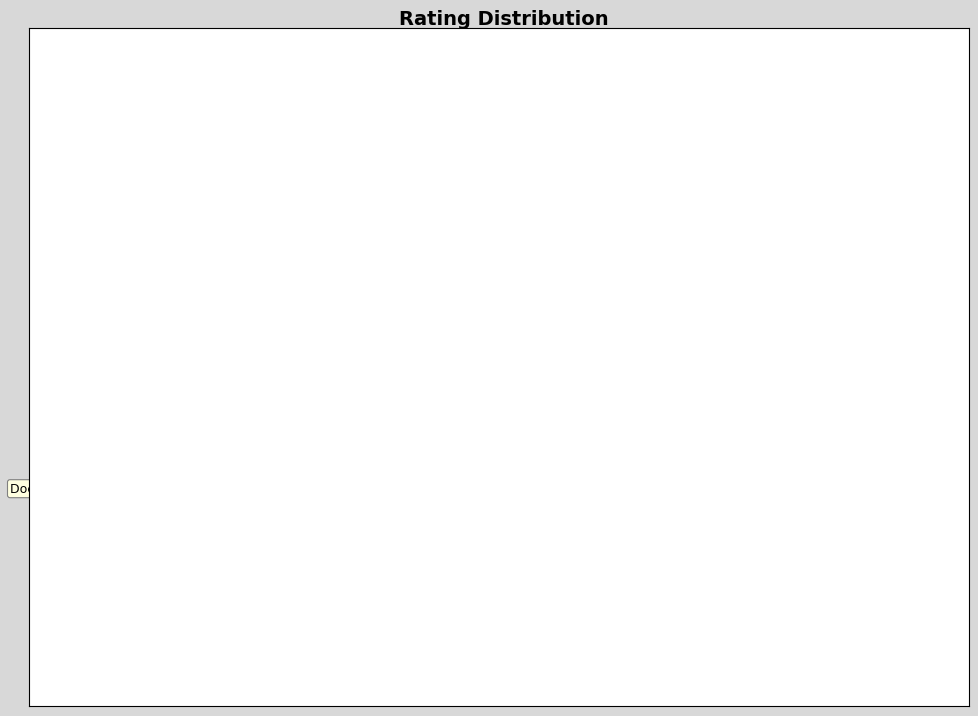

Which has a higher value, High or Indeterminate?

High